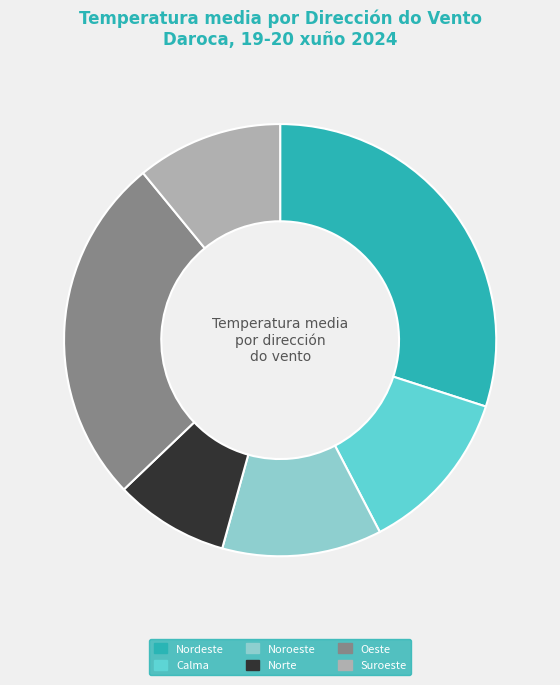

Is there any slice that represents more than half of the pie?

No